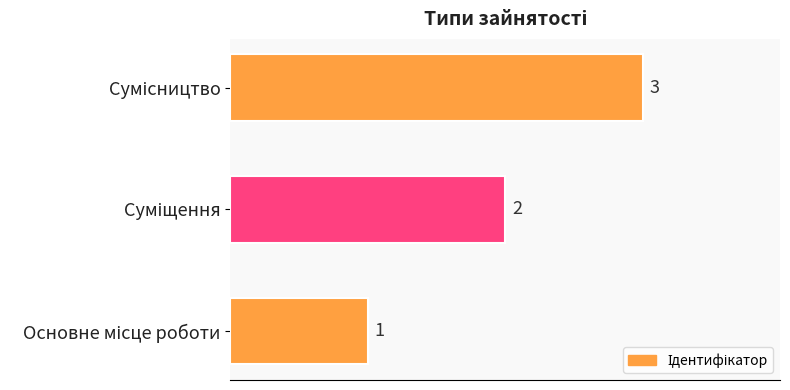

What is the maximum value shown in the chart?

3